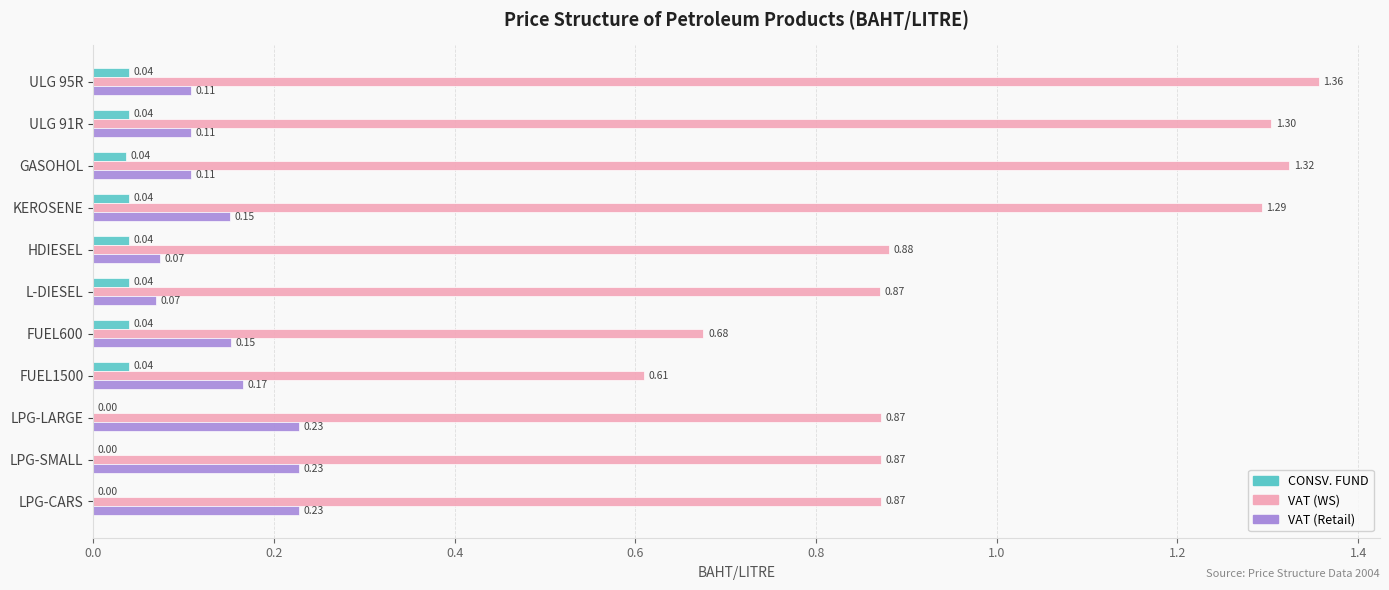

Is the value of CONSV. FUND at LPG-CARS greater than the value of VAT (Retail) at HDIESEL?

No